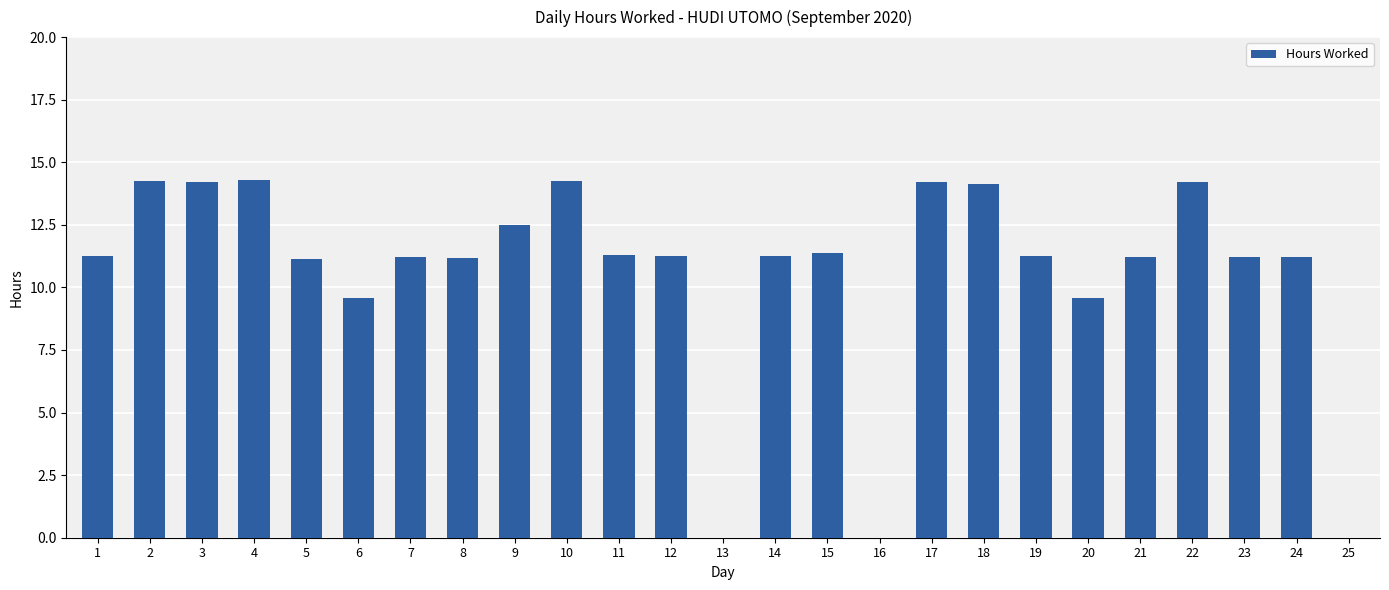

What is the greatest value displayed?

14.3